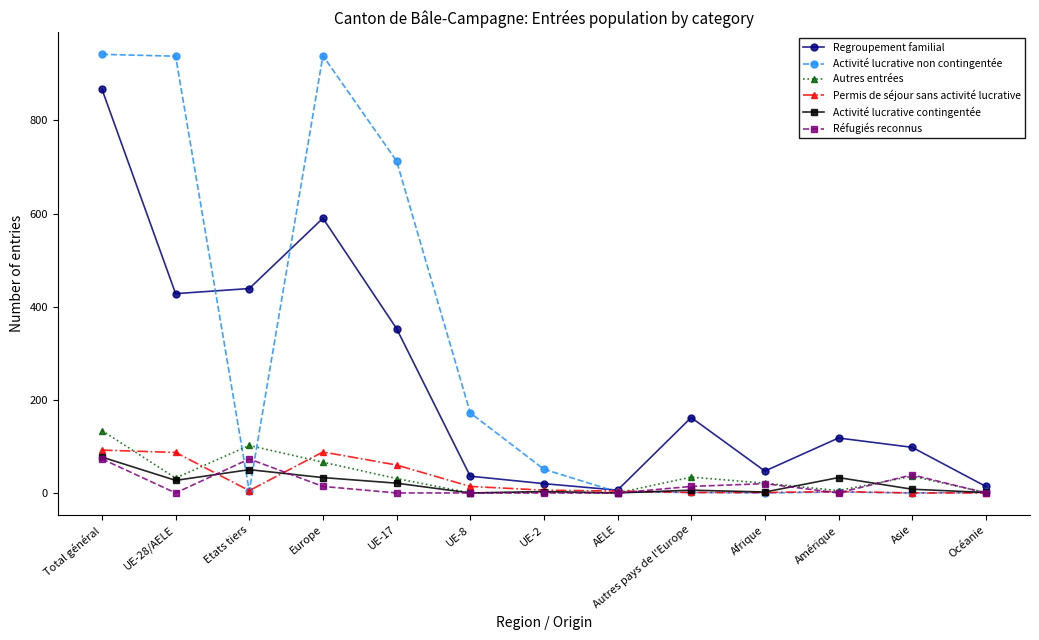

At which category does Autres entrées reach its first local valley?

UE-28/AELE